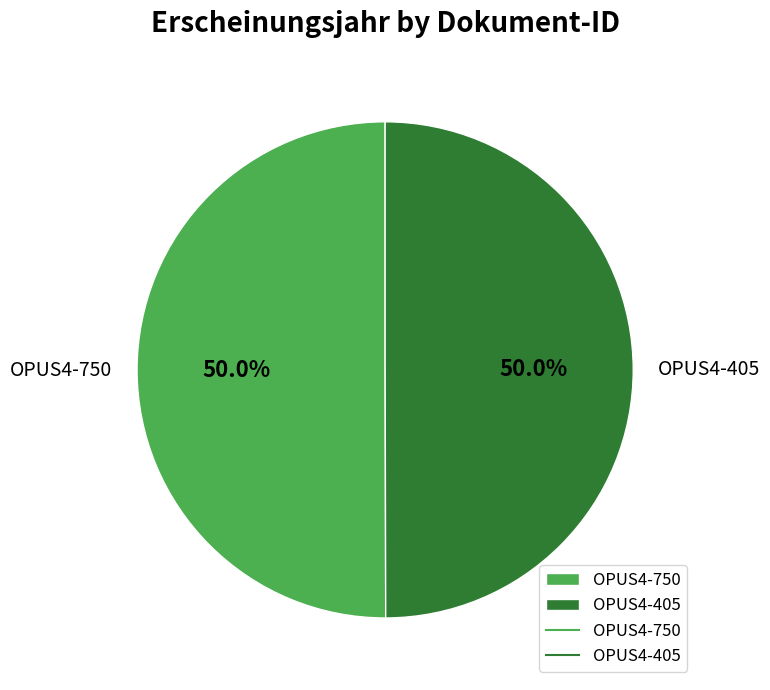

What percentage is NOT represented by OPUS4-750?

50.0%